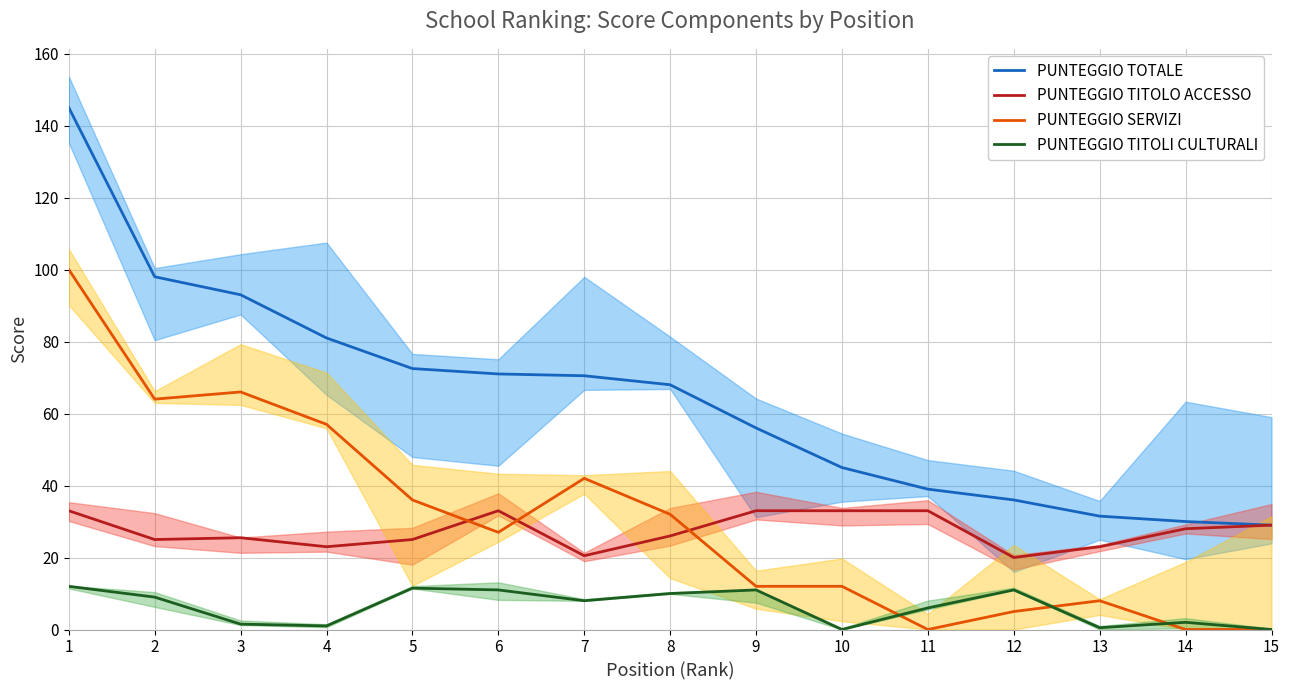

The PUNTEGGIO SERVIZI series shows 0.0 at 15. True or false?

True